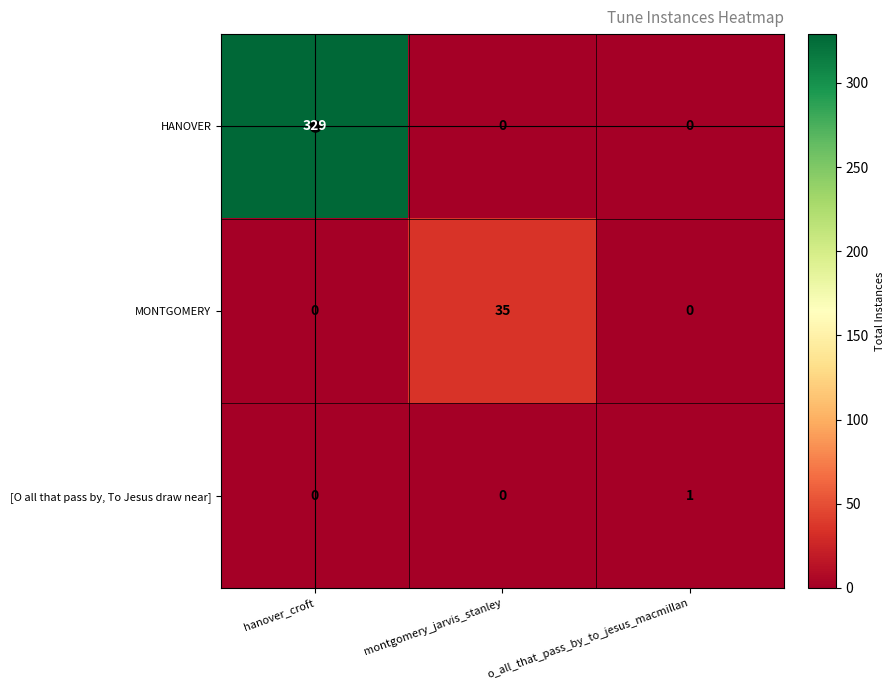

Between montgomery_jarvis_stanley and o_all_that_pass_by_to_jesus_macmillan, which series saw the biggest shift?

MONTGOMERY